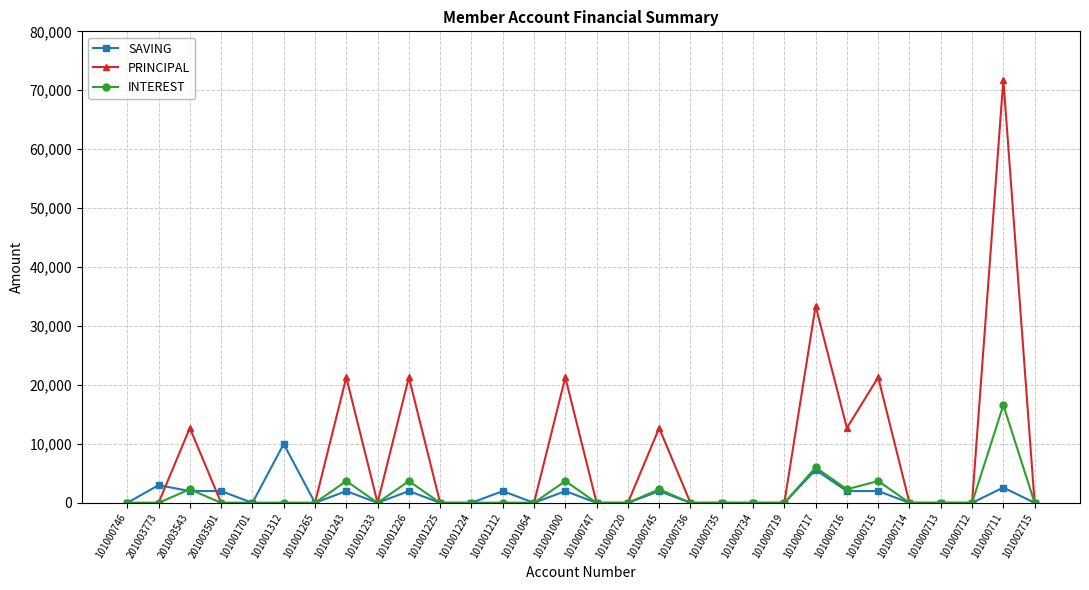

How many data points does each series have?

30